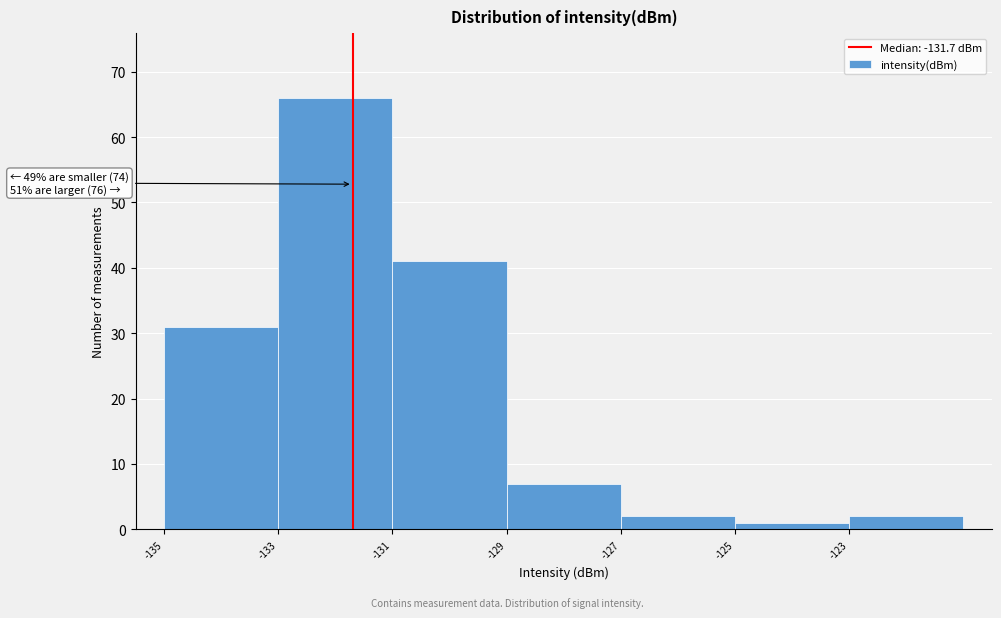

Over which range of the x-axis is the bar tallest?

-133 to -131